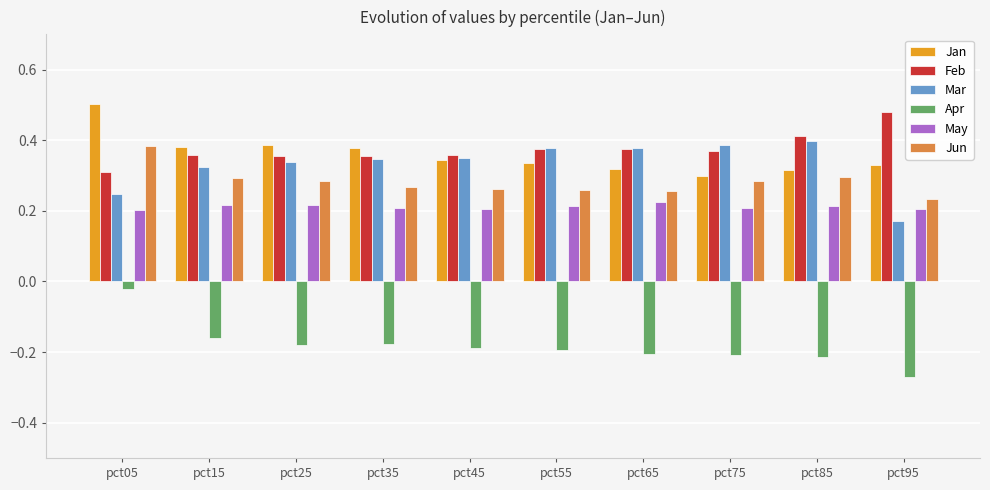

What is the spread (max minus min) of values at pct35?

0.6